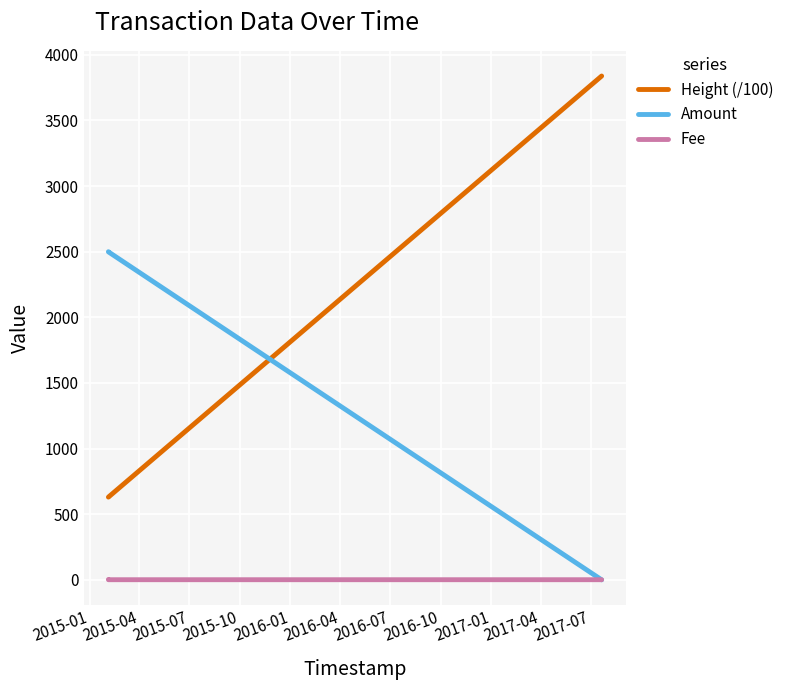

Which series has the widest spread of values?

Height (/100)